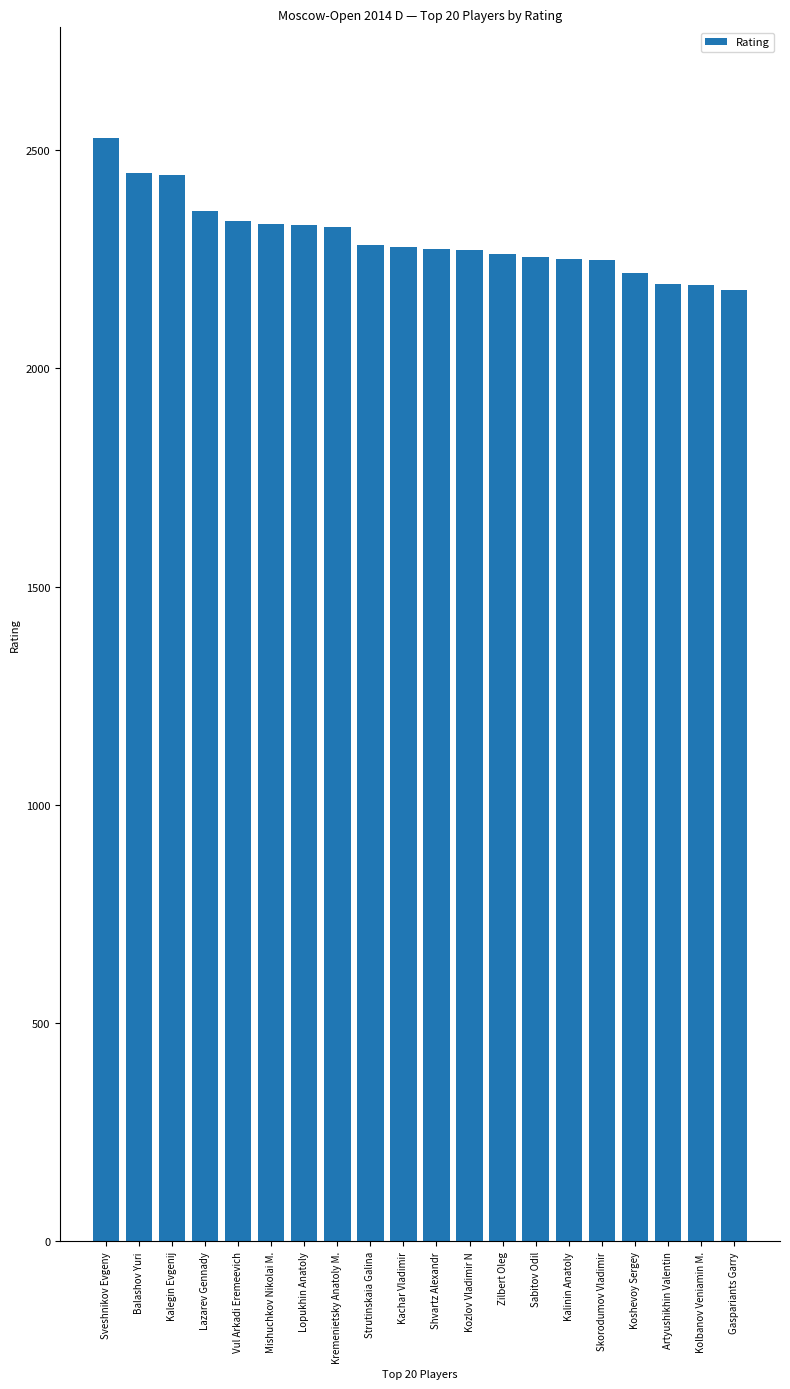

What is the smallest value displayed?

2180